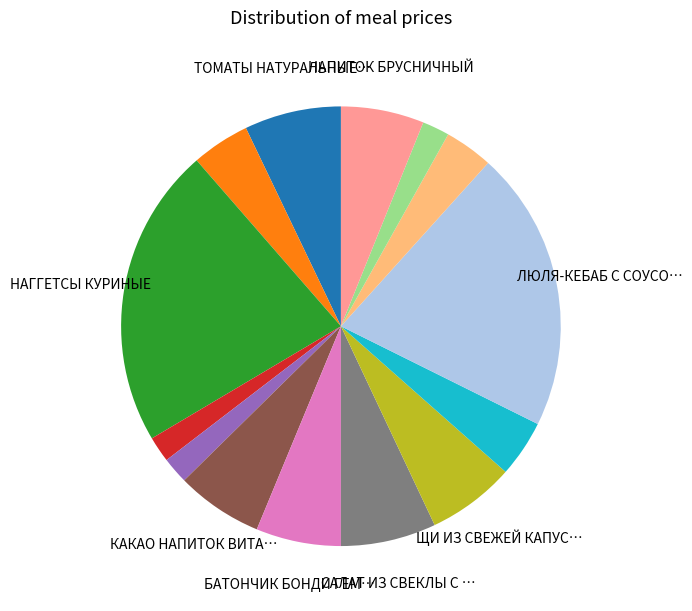

Does any single category account for the majority?

No